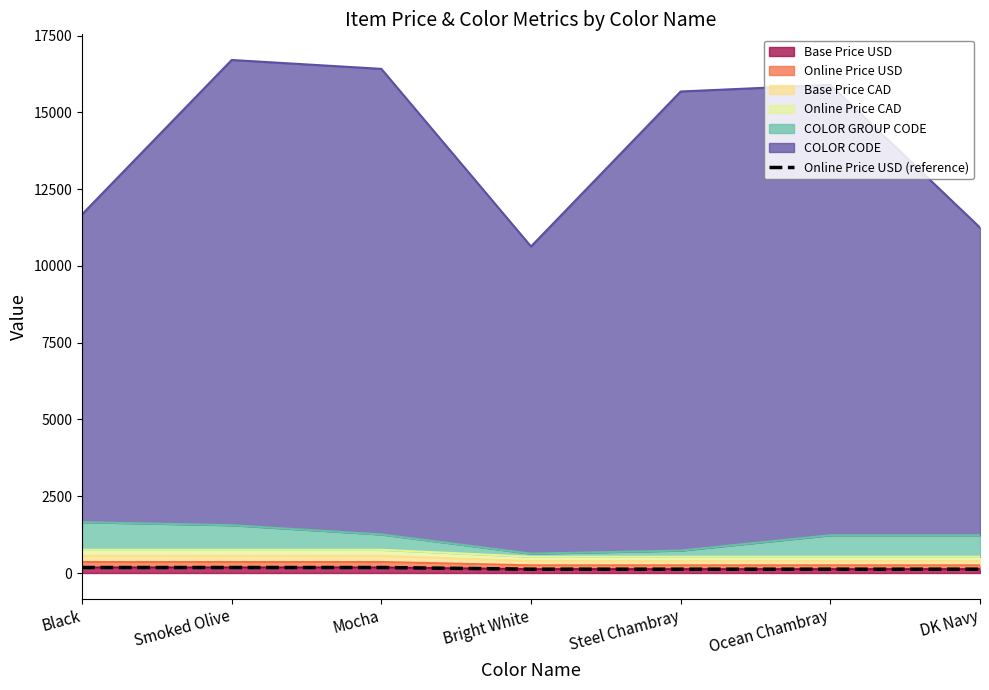

What is the approximate value at Bright White?

125